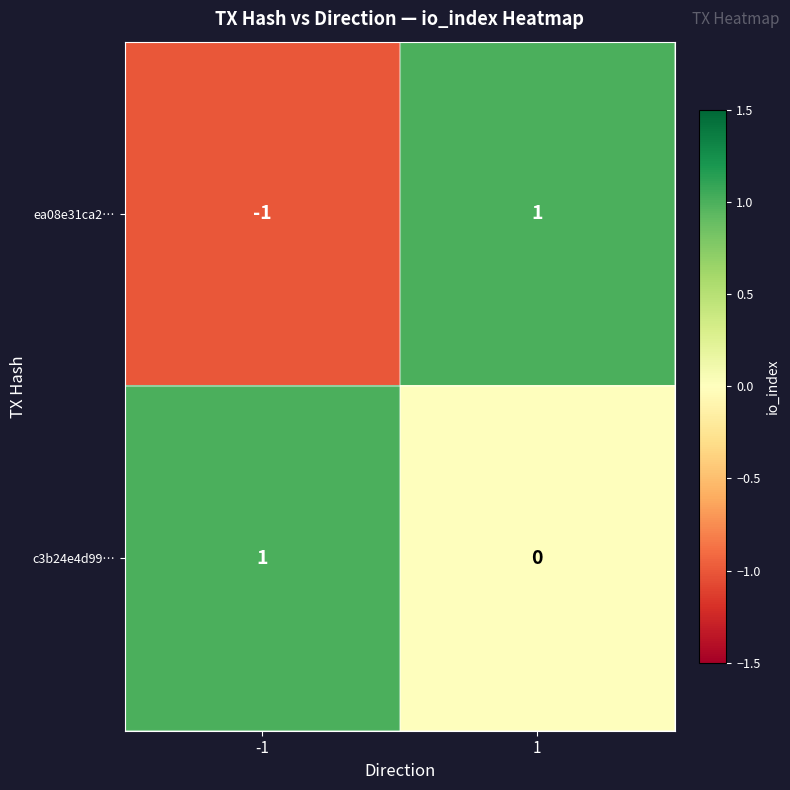

What is the smallest value displayed?

-1